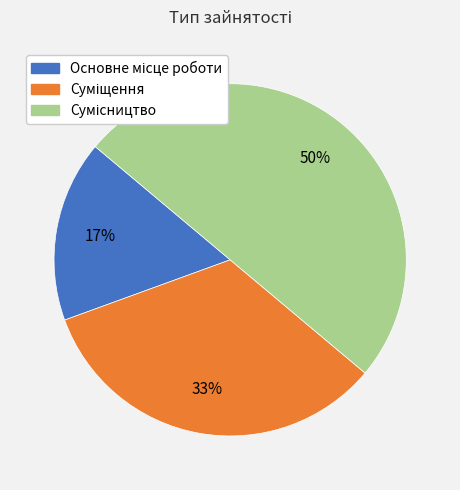

To the nearest percent, what is the average slice percentage?

33%